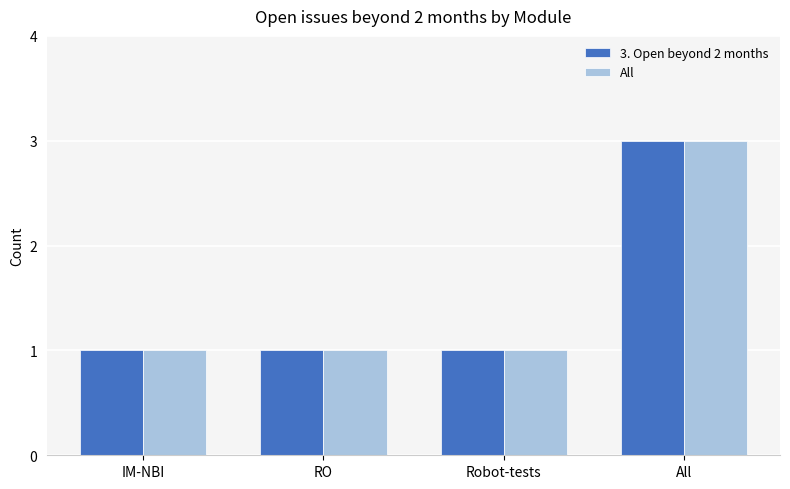

How many groups of bars are there?

4